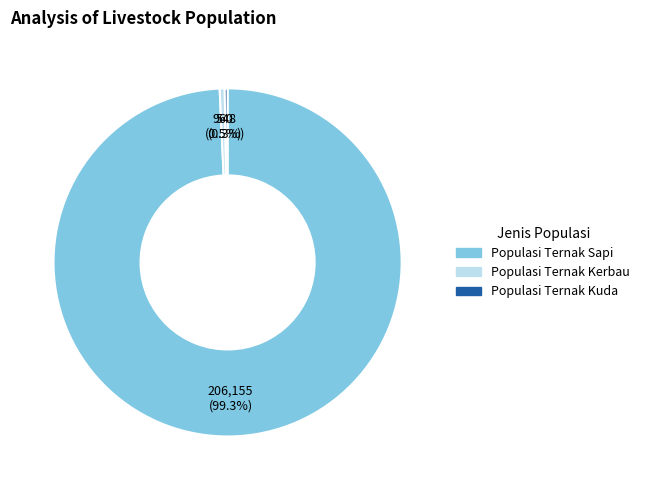

Which slice is the largest?

Populasi Ternak Sapi